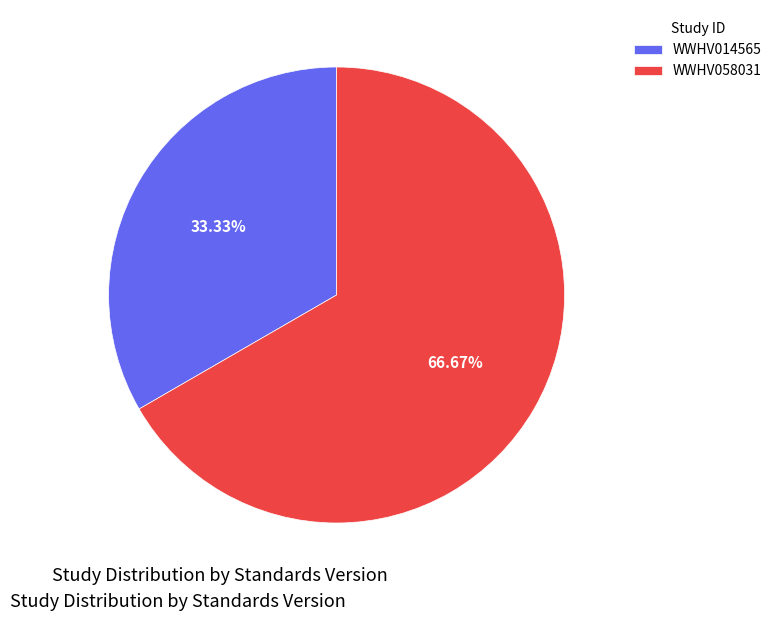

What percentage do WWHV058031 and WWHV014565 together represent?

100.0%